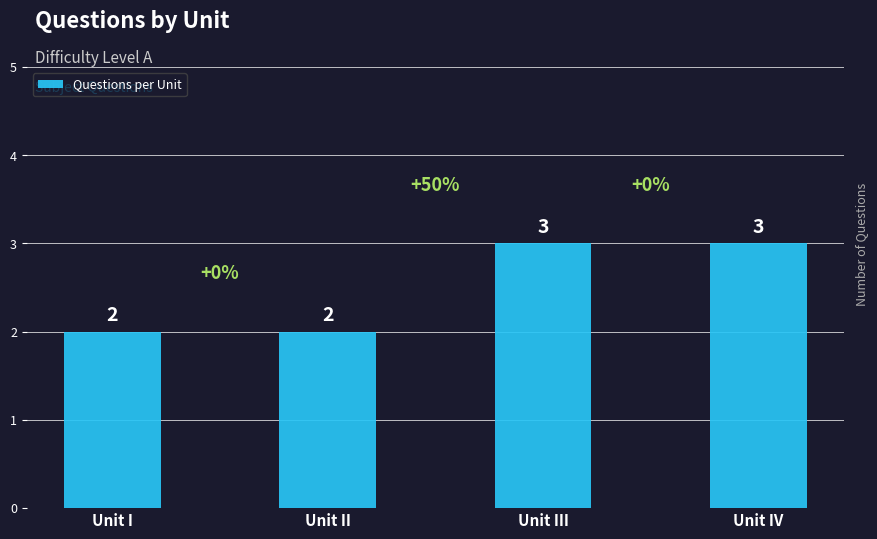

What is the change in value from Unit I to Unit IV?

+1